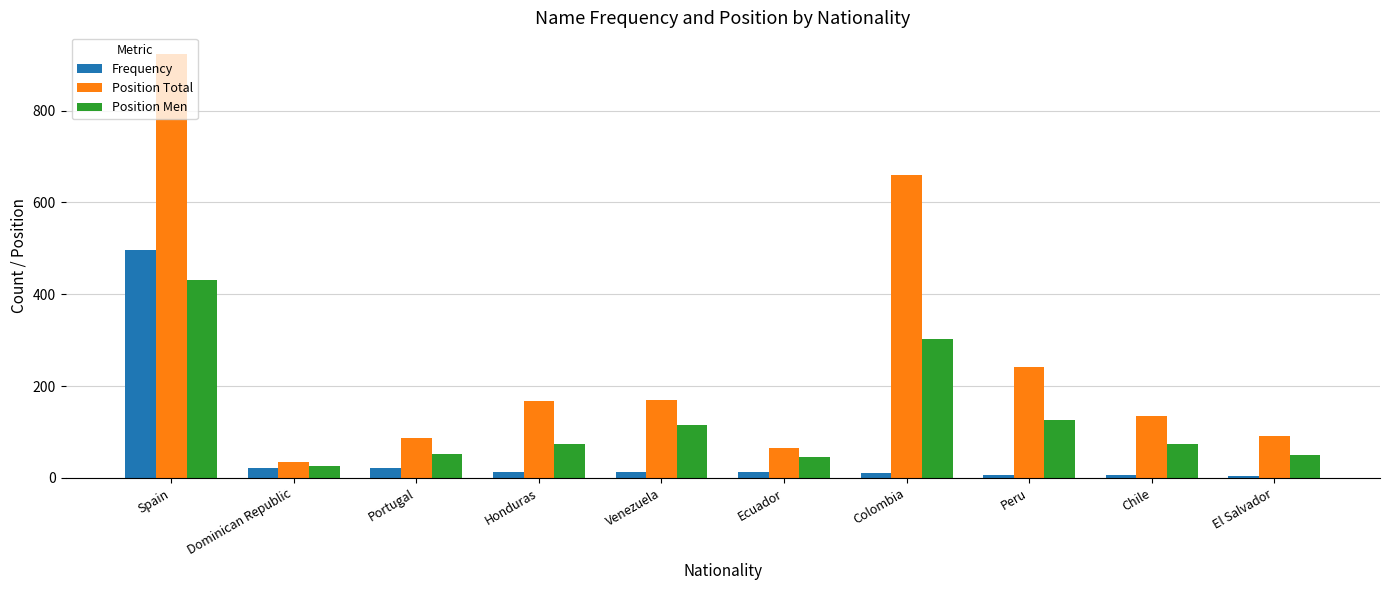

What is the value of the Position Total bar at the 7th from the left?

660